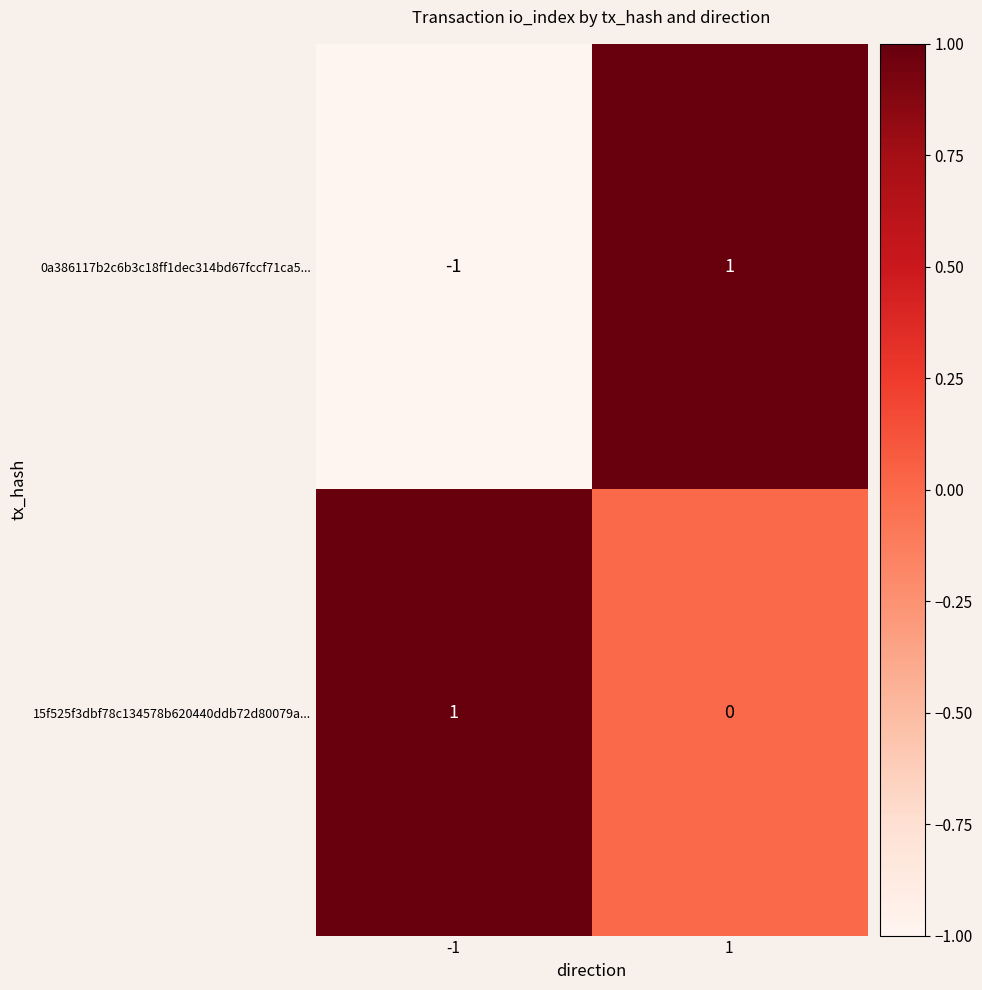

The value of 15f525f3dbf78c134578b620440ddb72d80079a... at 1 is 1. True or false?

False